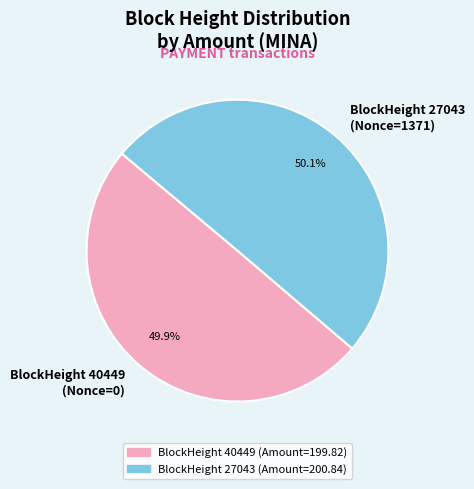

What percentage is NOT represented by BlockHeight 27043 (Nonce=1371)?

49.9%